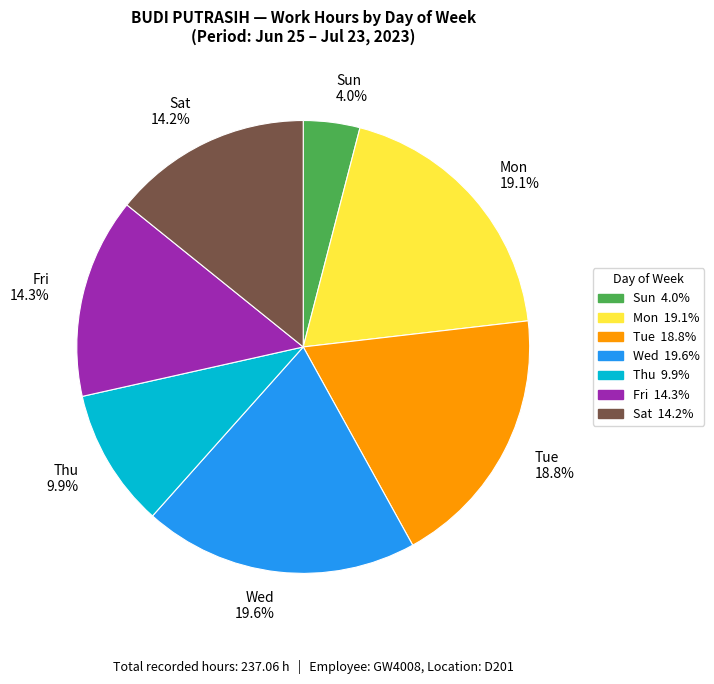

How many slices are in this pie chart?

7